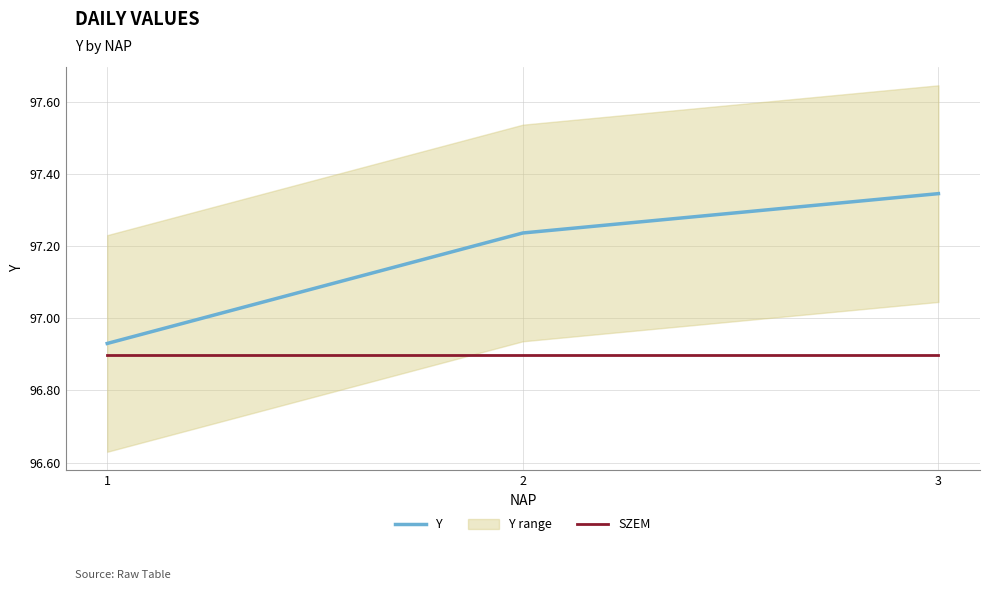

What is the difference between the maximum and second lowest values in the Y series?

0.1